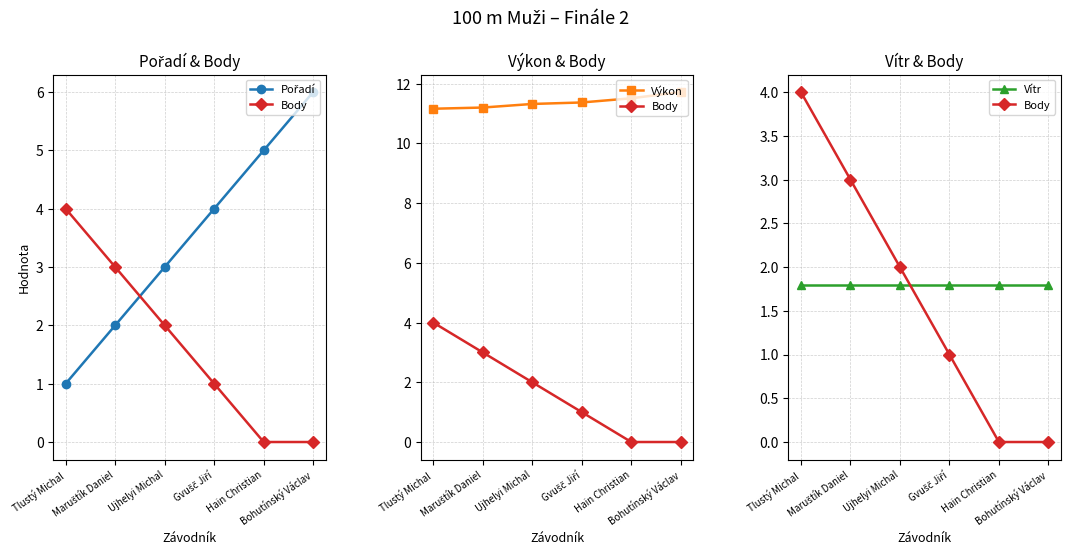

What is the label of the 5th point from the left?

Hain Christian